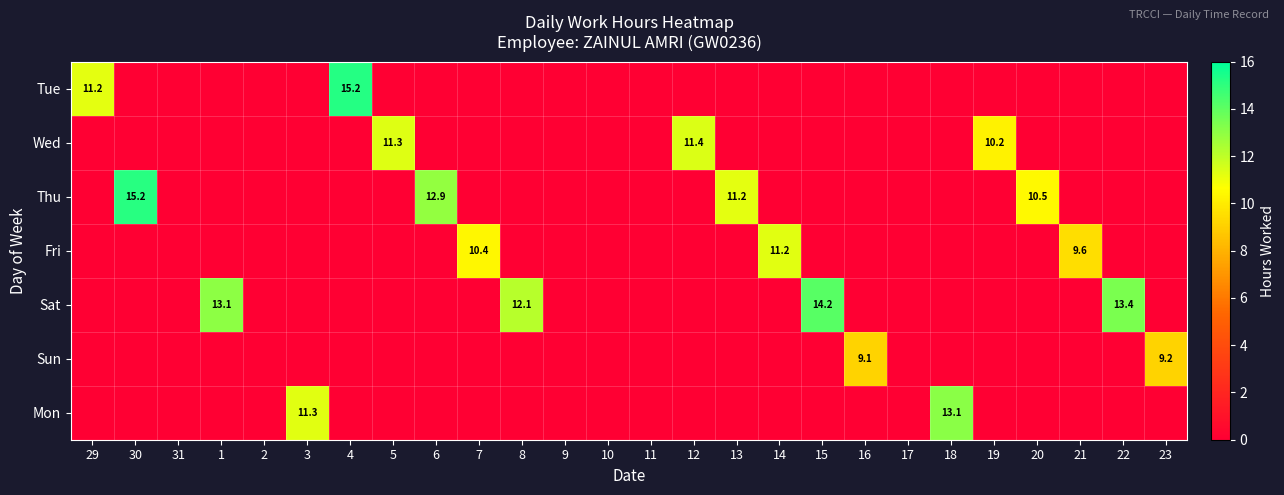

Is it true that Sun equals 2.0 at 16?

False